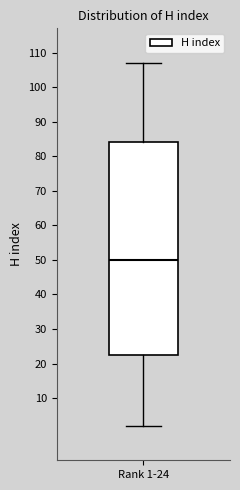

Transcribe this box plot: give where the median line is, the range the box spans, and where the two whiskers end, as read against the y-axis. The values are not printed on the chart, so give them approximately, as read against the axis.

median 50, box 23 to 84, whiskers 2 to 107